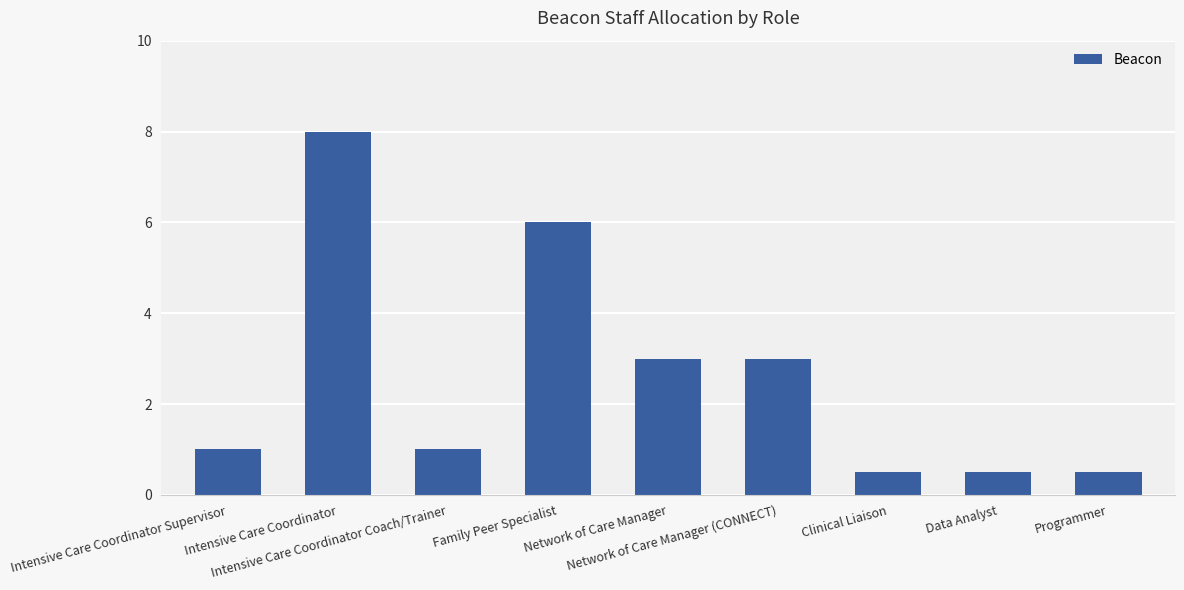

What is the value of the 2nd bar from the left?

8.0